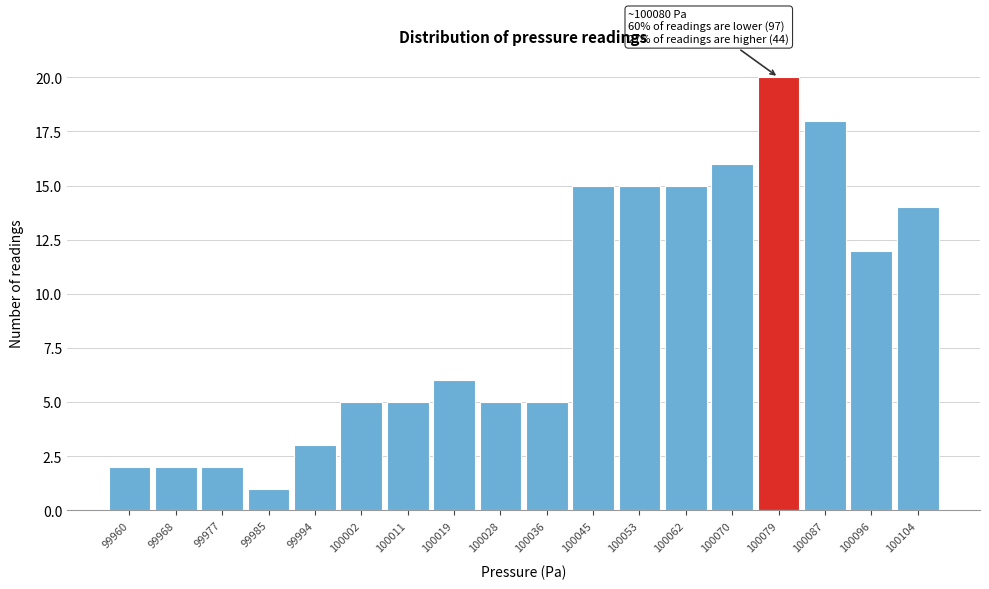

Reading right to left, list all the values displayed in this chart.

100104=14	100096=12	100087=18	100079=20	100070=16	100062=15	100053=15	100045=15	100036=5	100028=5	100019=6	100011=5	100002=5	99994=3	99985=1	99977=2	99968=2	99960=2